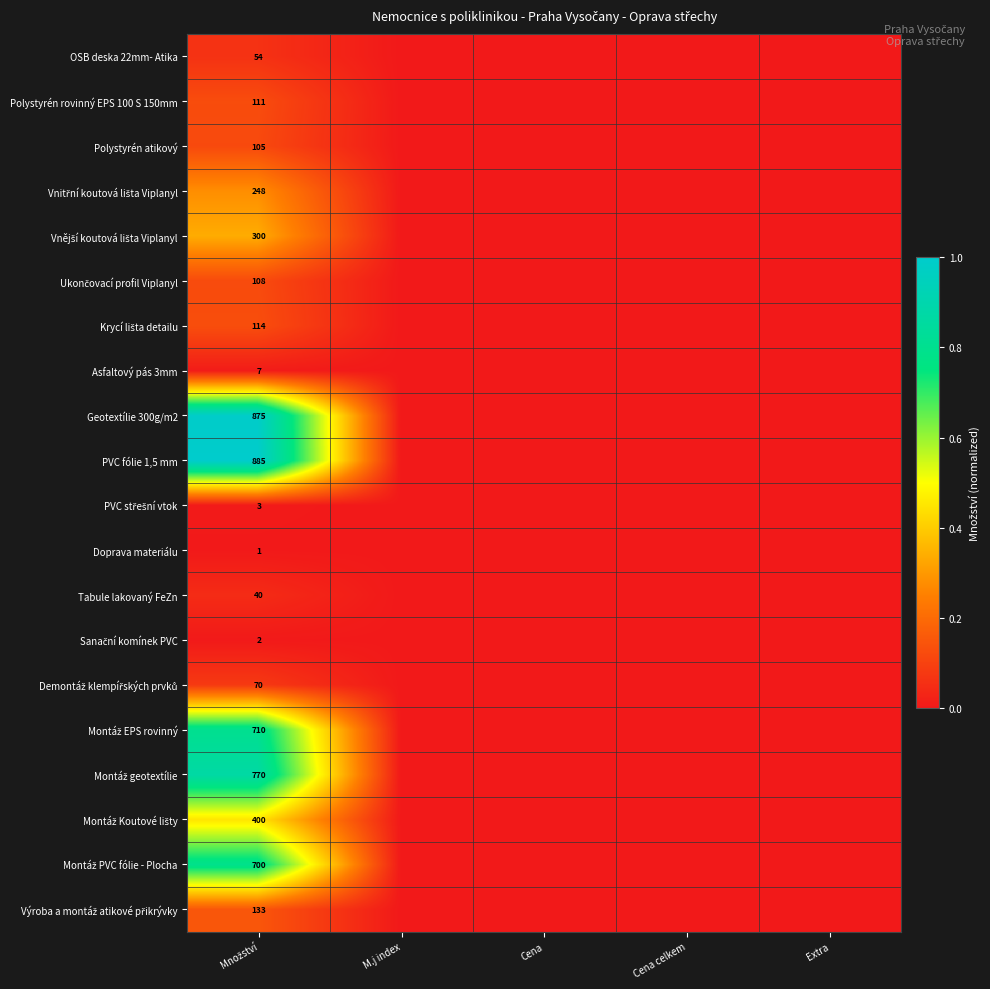

Rank the series by their maximum value, from highest to lowest.

PVC fólie 1,5 mm, Geotextílie 300g/m2, Montáž geotextílie, Montáž EPS rovinný, Montáž PVC fólie - Plocha, Montáž Koutové lišty, Vnější koutová lišta Viplanyl, Vnitřní koutová lišta Viplanyl, Výroba a montáž atikové přikrývky, Krycí lišta detailu, Polystyrén rovinný EPS 100 S 150mm, Ukončovací profil Viplanyl, Polystyrén atikový, Demontáž klempířských prvků, OSB deska 22mm- Atika, Tabule lakovaný FeZn, Asfaltový pás 3mm, PVC střešní vtok, Sanační komínek PVC, Doprava materiálu